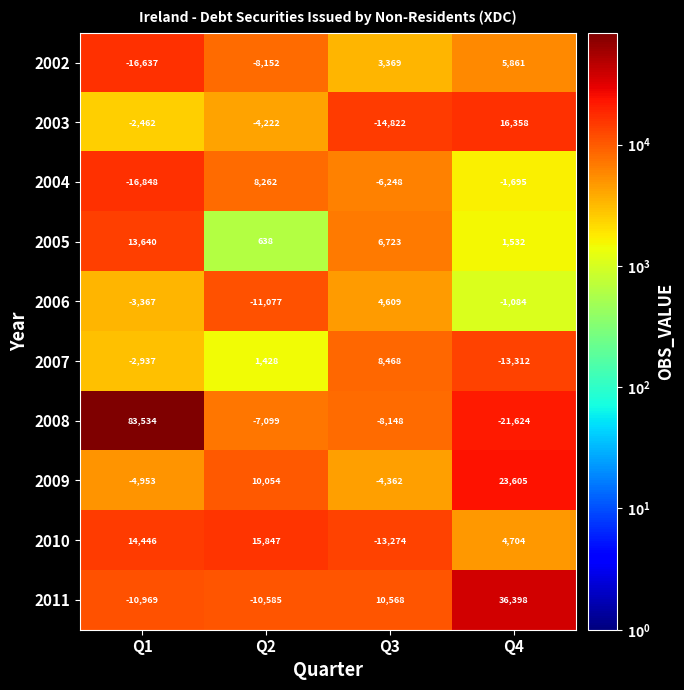

Which series has the largest total across all categories?

2008